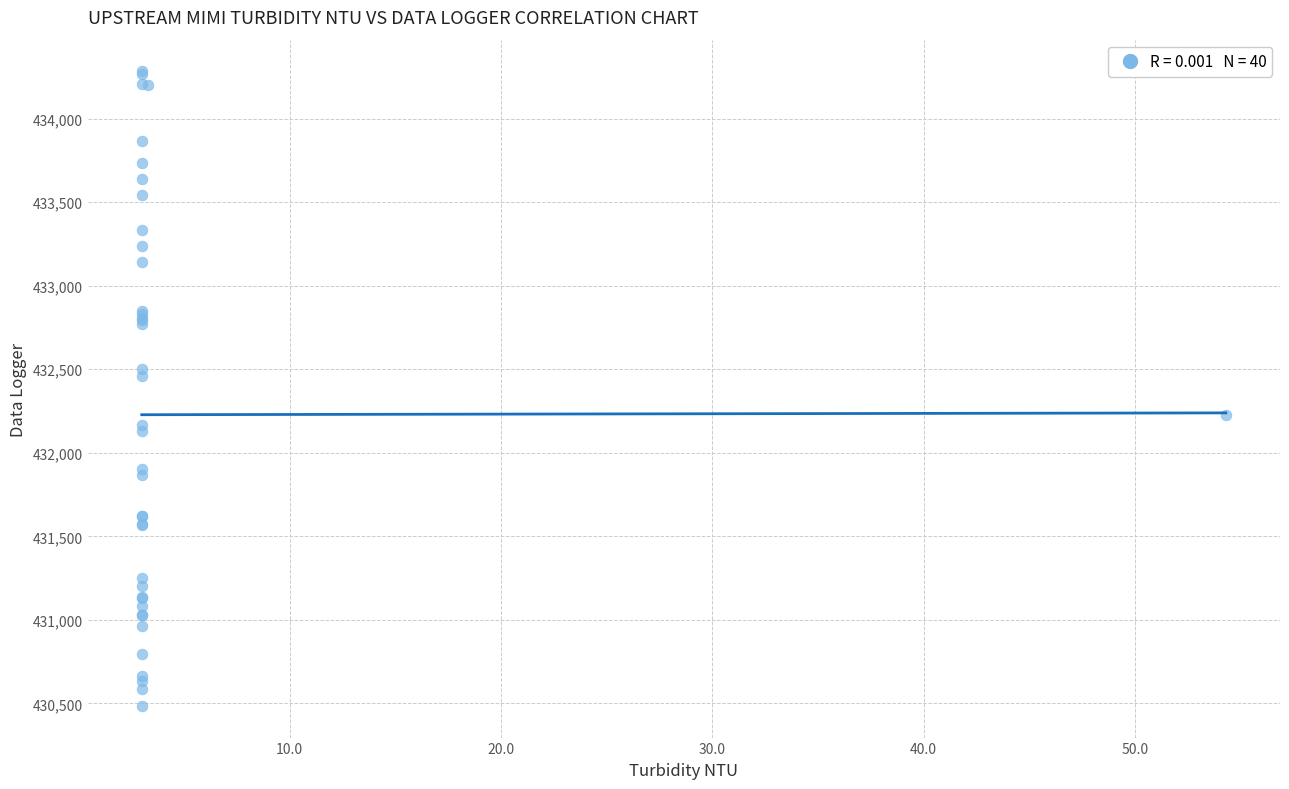

What Y value in the scatter plot is closest to 432383?

432459.9